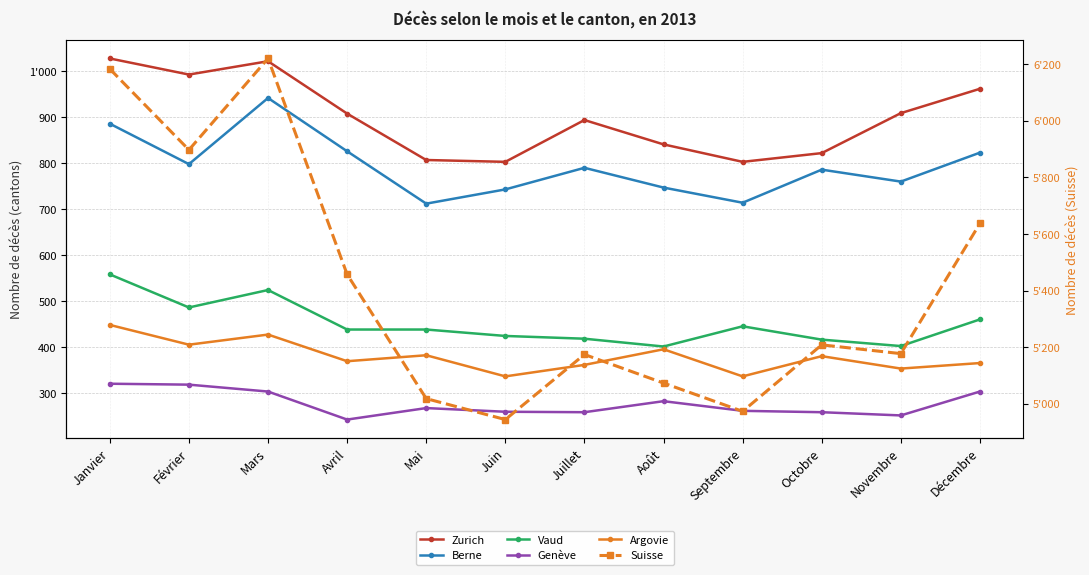

Rank the categories by Vaud value from highest to lowest.

Janvier, Mars, Février, Décembre, Septembre, Avril, Mai, Juin, Juillet, Octobre, Novembre, Août